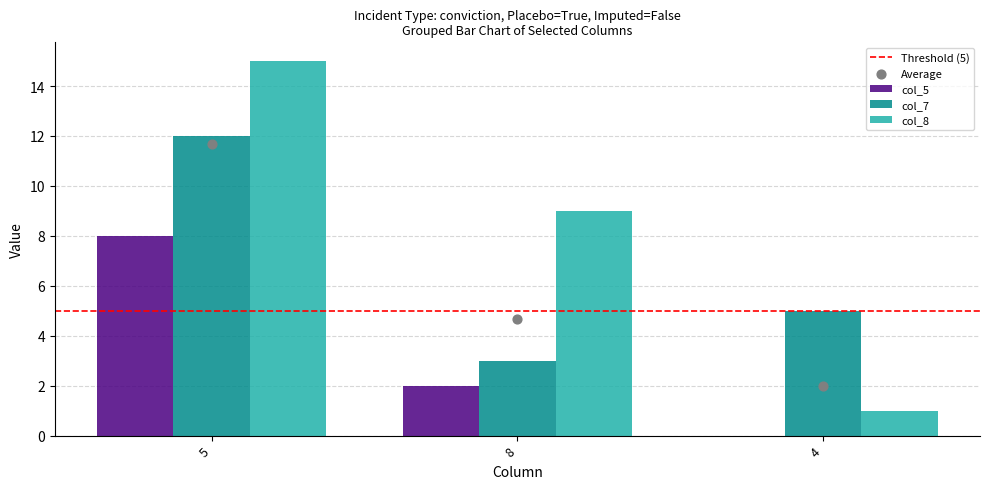

Which series has the widest spread of Y values?

col_8